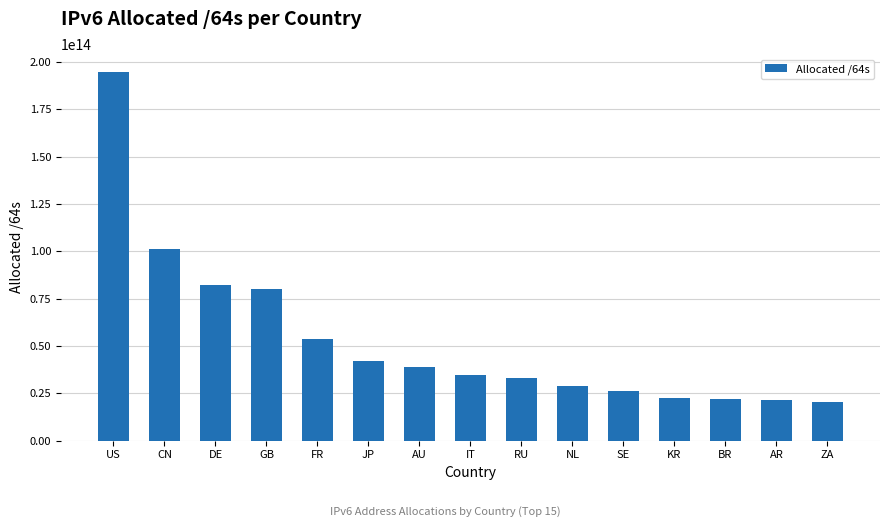

Which label corresponds to the largest value in the chart?

US